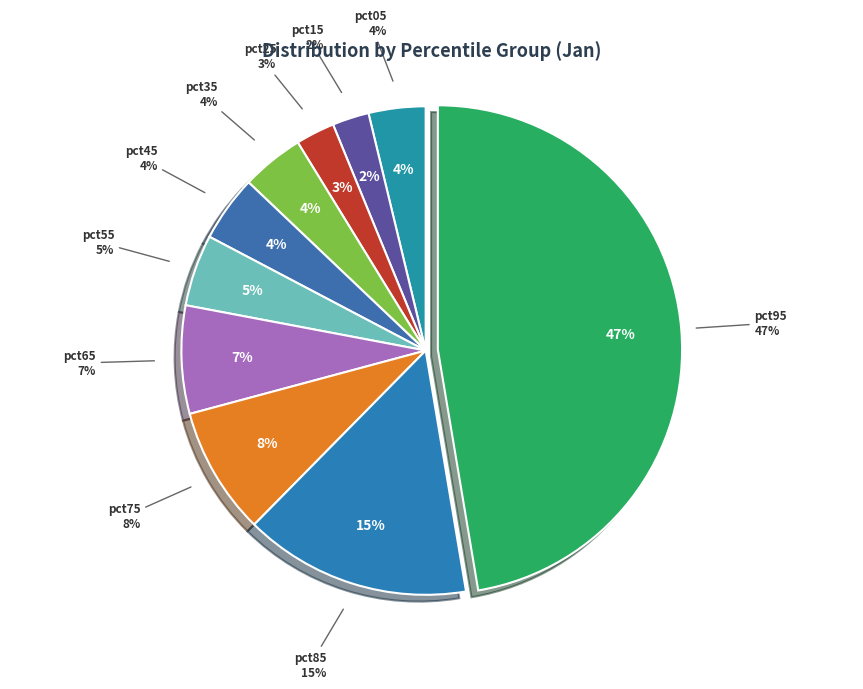

Count the number of slices in the pie.

10